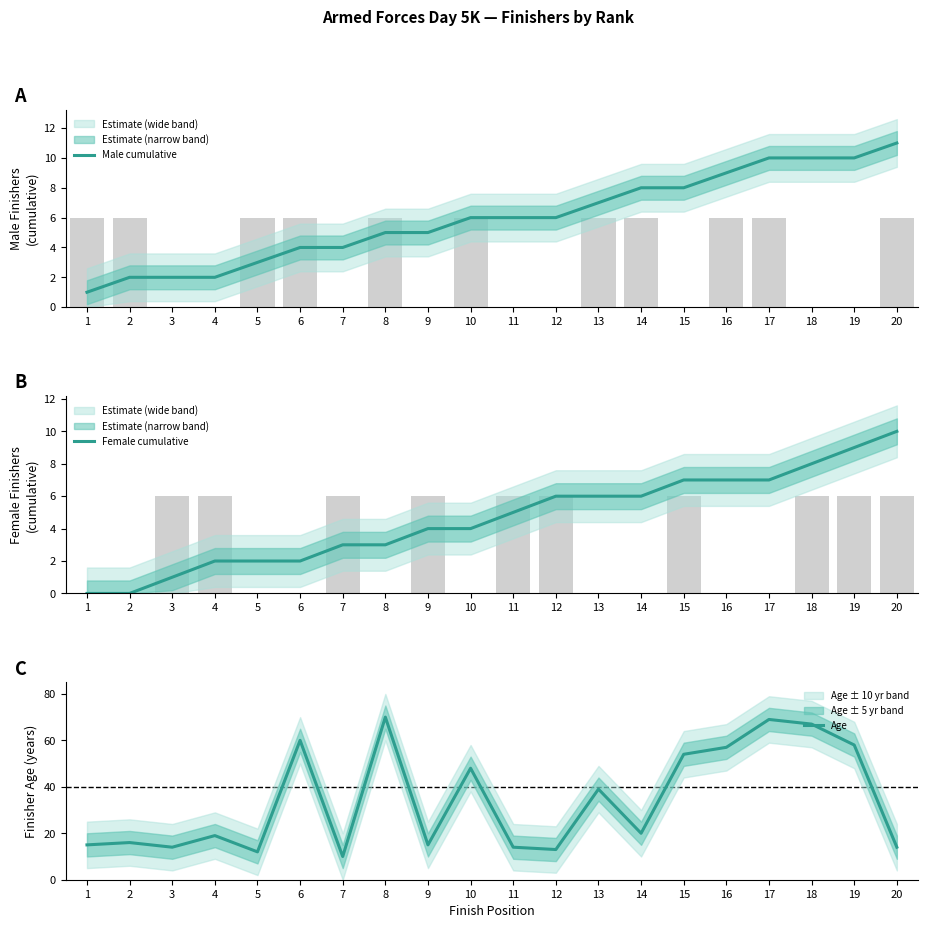

Which series changed the most between 1 and 9?

Male cumulative